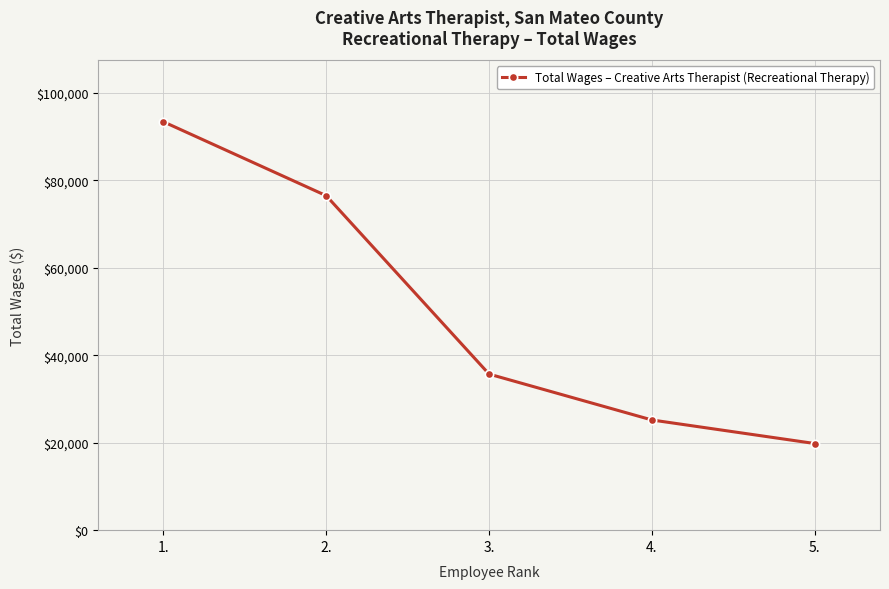

Approximately how many times larger is the value at 4. compared to 3.?

0.7